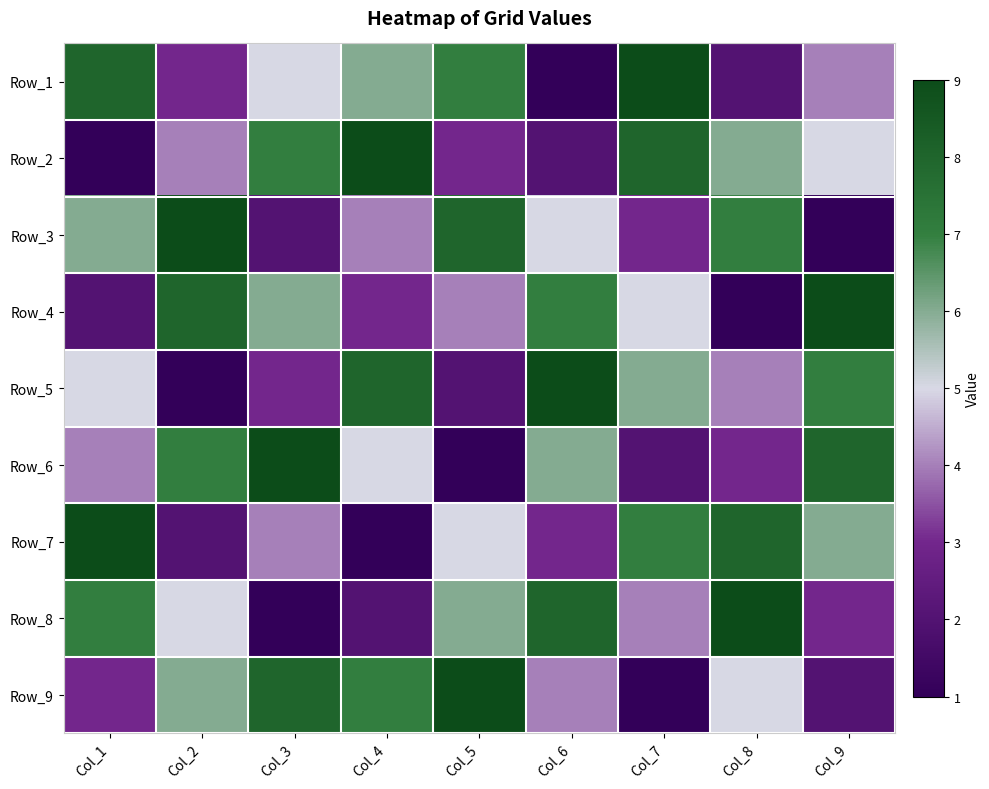

At how many categories does at least one series exceed 2?

9